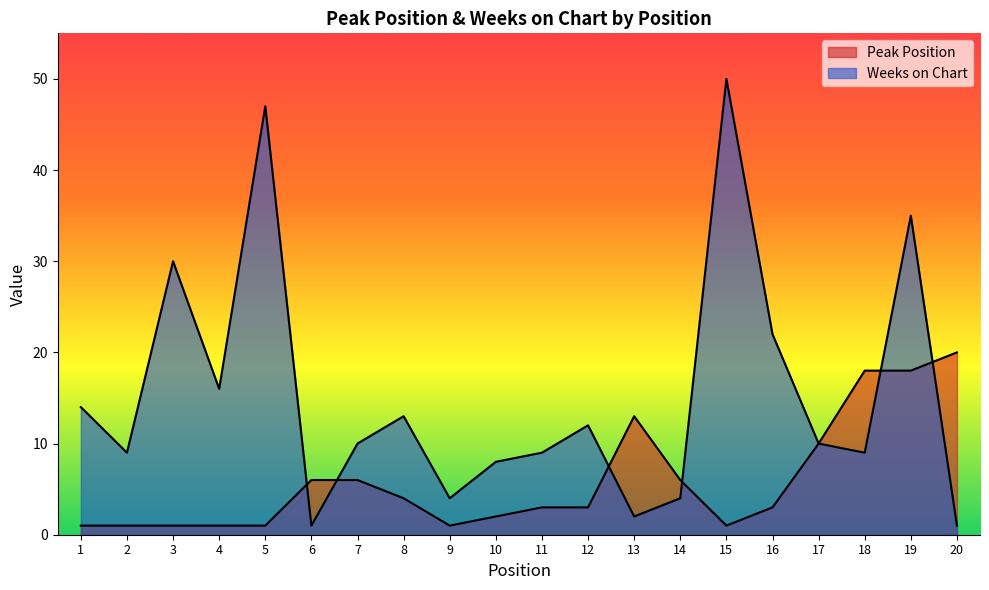

What is the sum of the Peak Position values at 1 and 2?

2